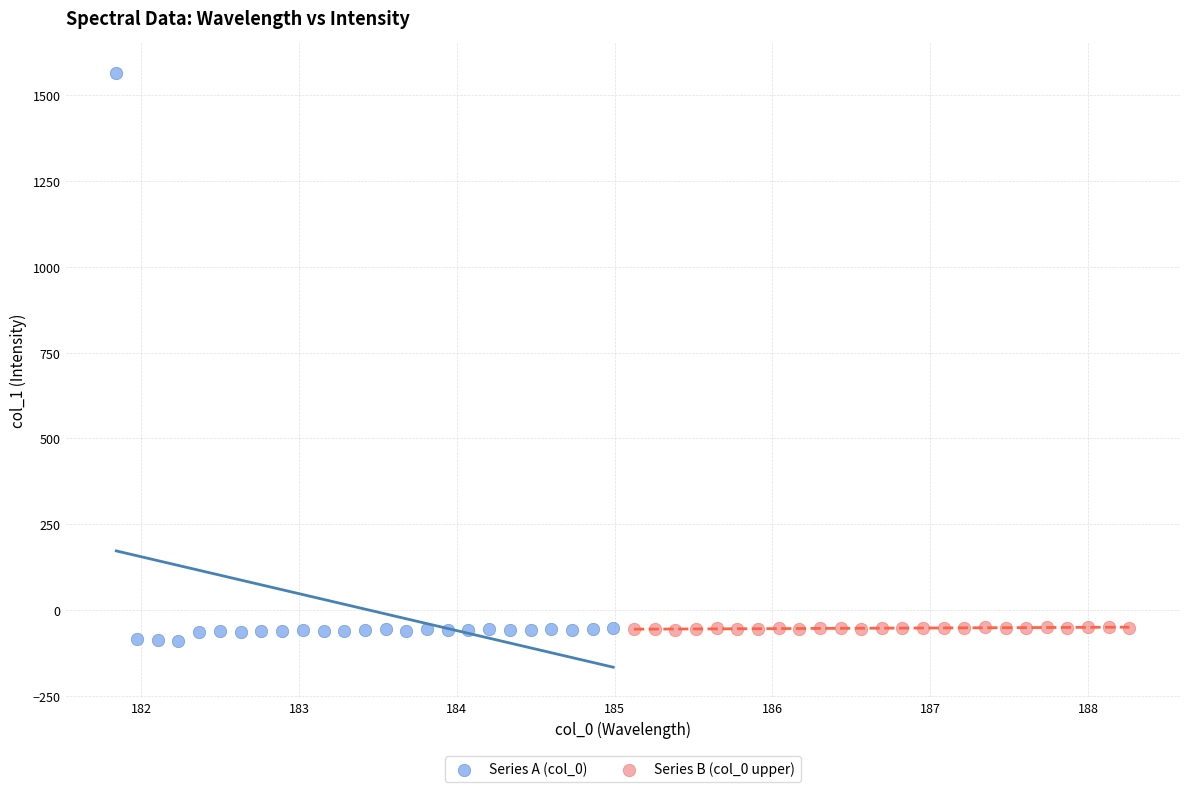

What are all the series names shown in the legend?

Series A (col_0), Series B (col_0 upper)